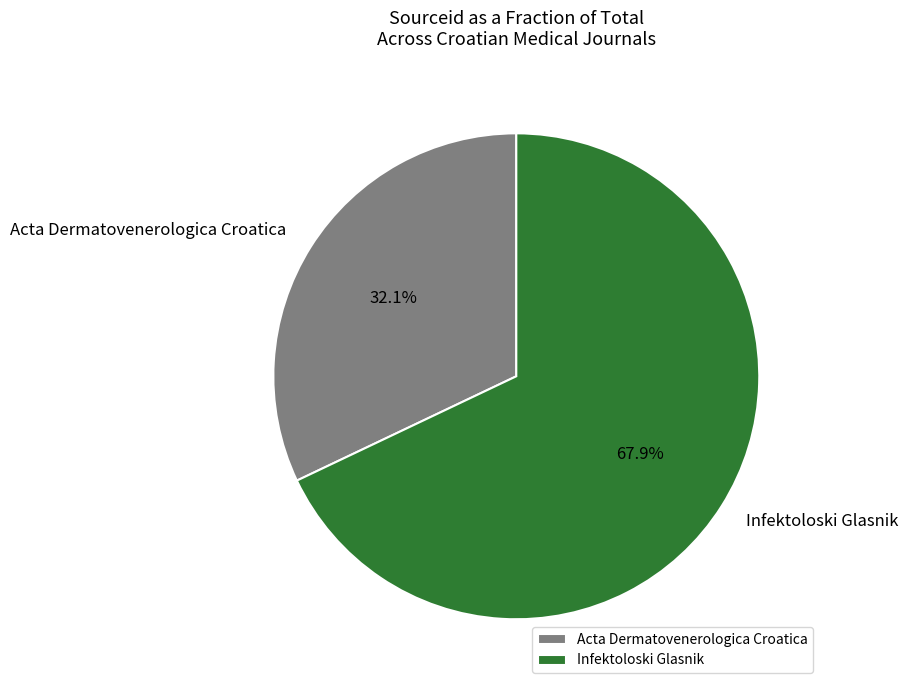

What is the largest slice in the pie chart?

Infektoloski Glasnik